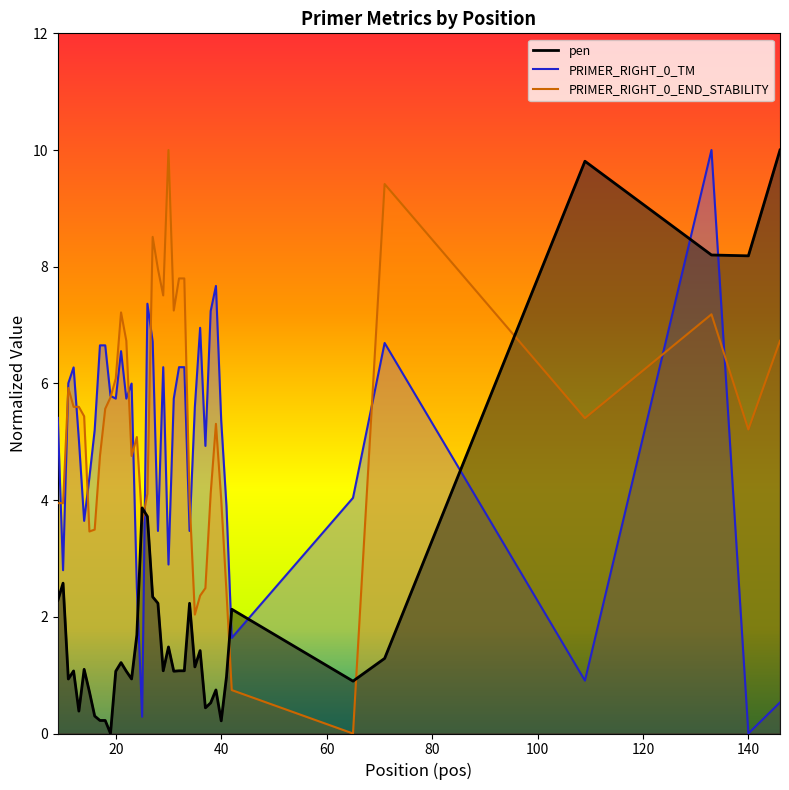

What is the average value of the PRIMER_RIGHT_0_END_STABILITY series?

5.2